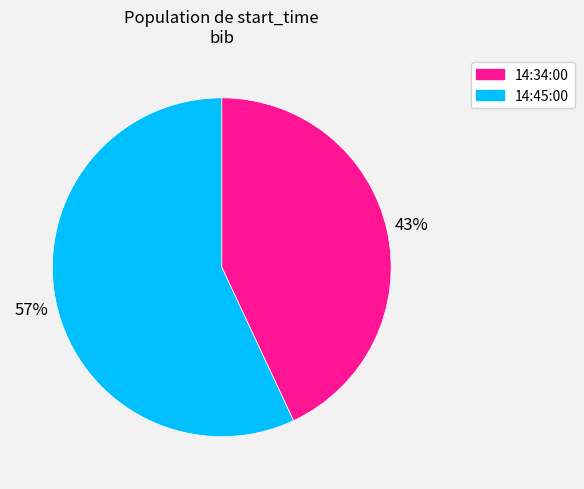

Is the sum of 14:45:00 and 14:34:00 greater than half?

Yes